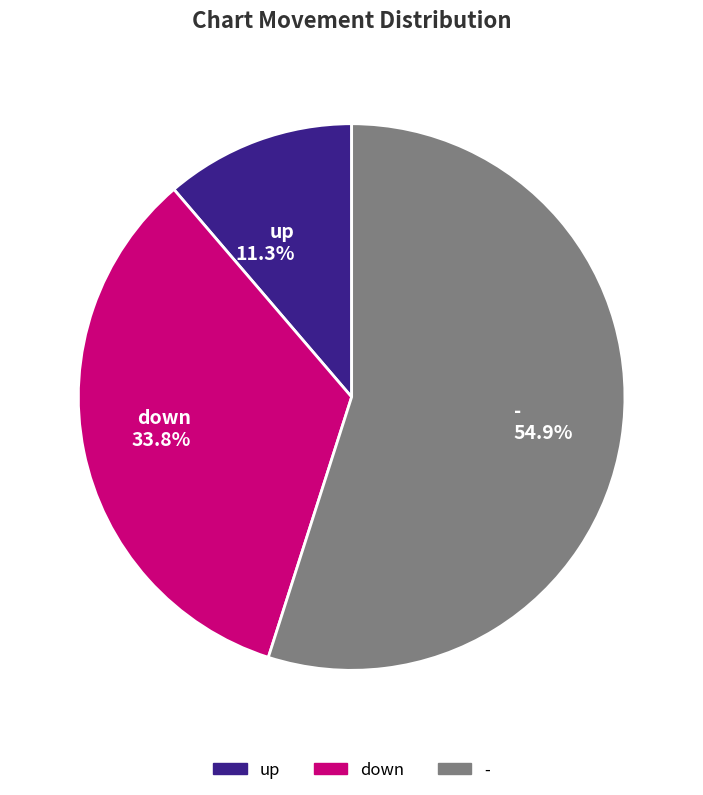

Which category has the biggest portion of the pie?

-